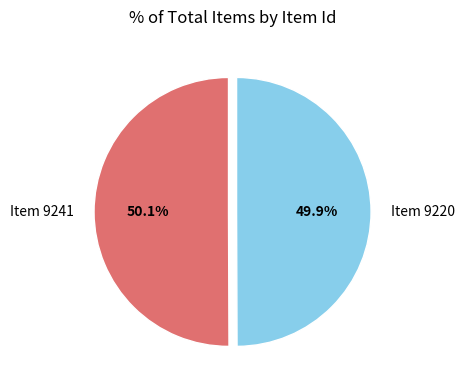

Is there a majority slice in this chart?

Yes